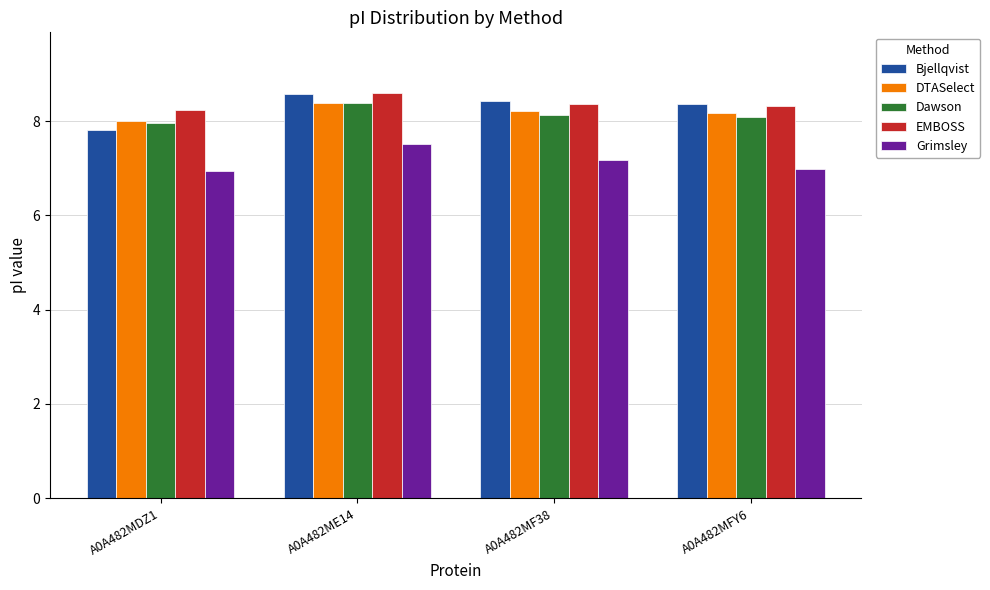

What is the approximate value of DTASelect at A0A482MDZ1?

8.0